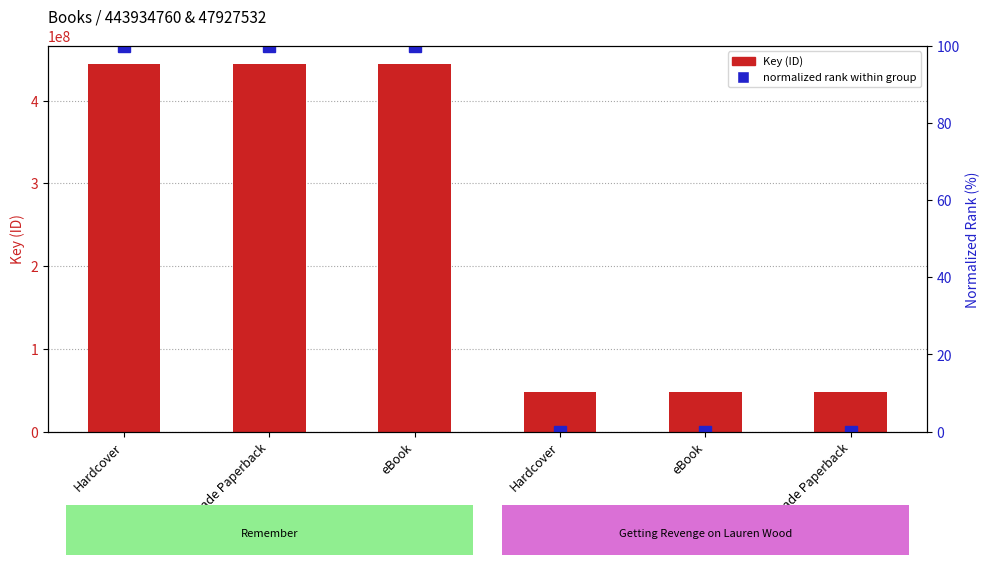

What is the average value of the Key (ID) series?

245931146